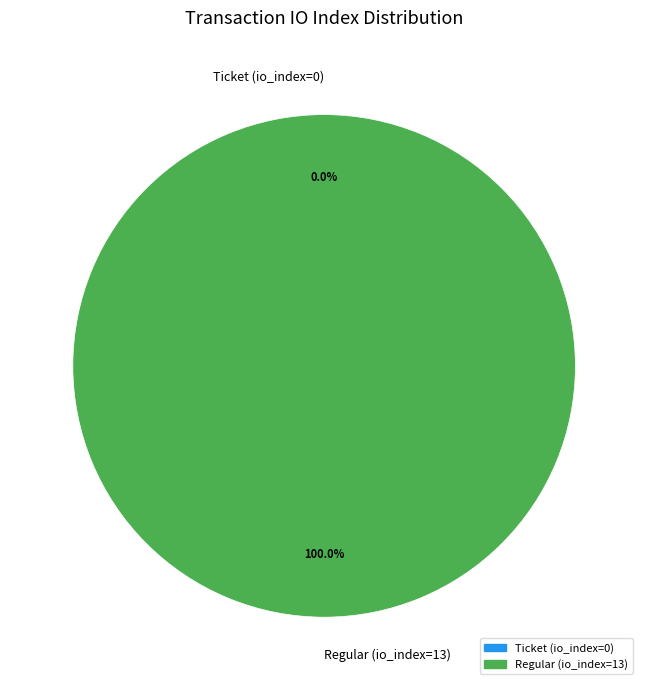

Between Regular (io_index=13) and Ticket (io_index=0), which is larger?

Regular (io_index=13)